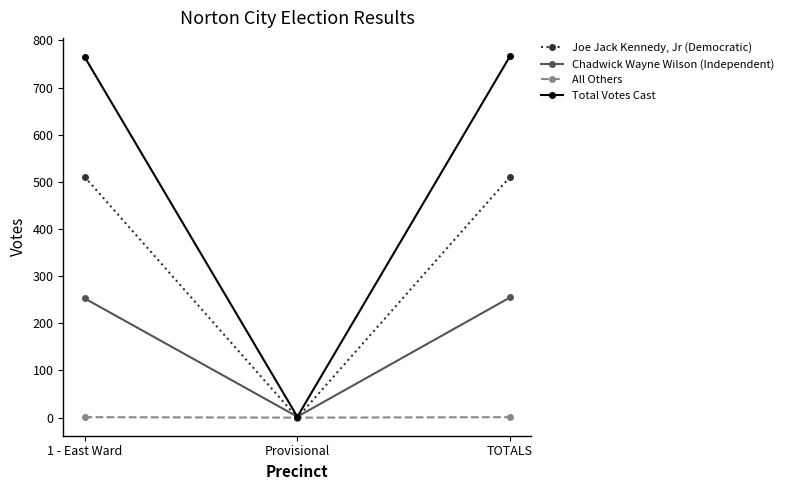

What is the maximum value shown in the chart?

767